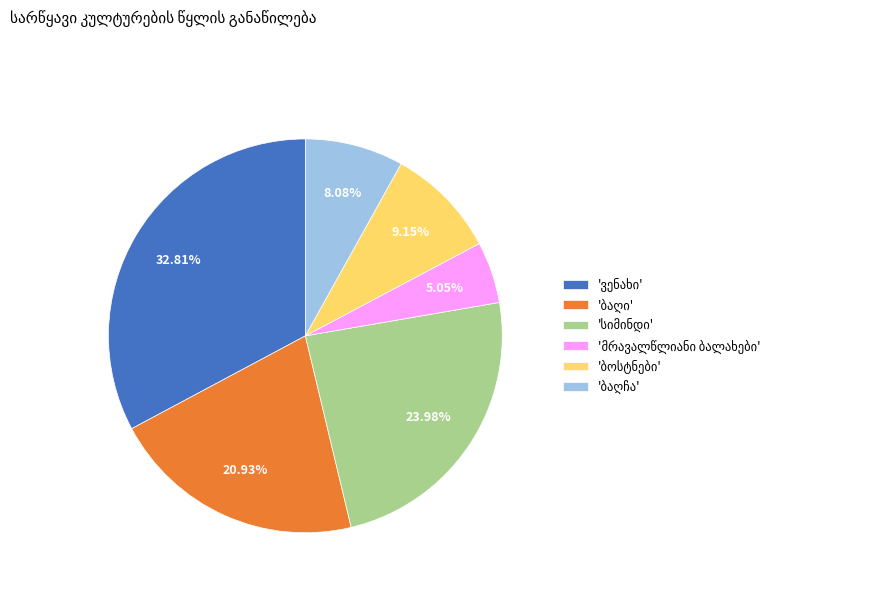

Is there any slice that represents more than half of the pie?

No